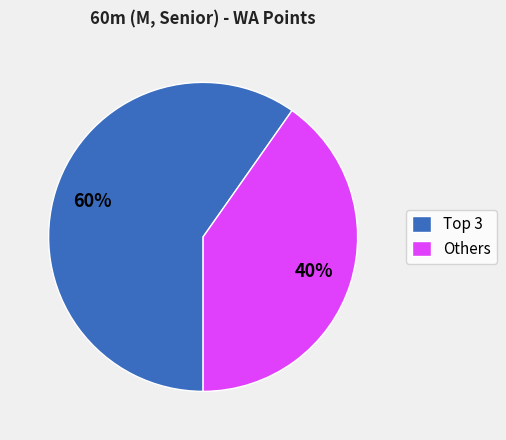

Which slice is the smallest?

Others